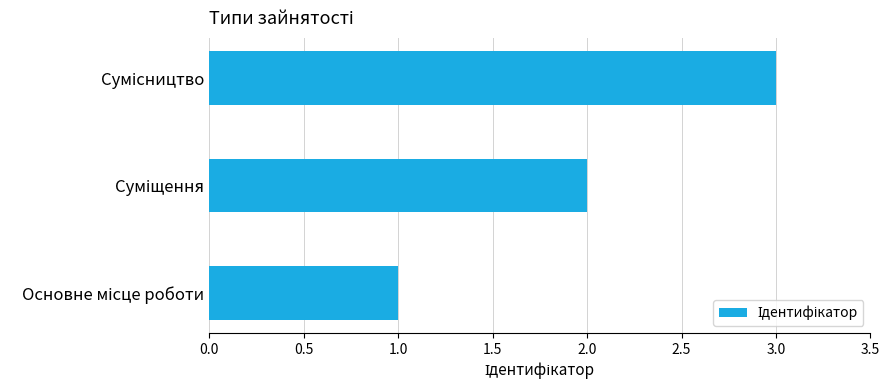

What is the sum of all values?

6